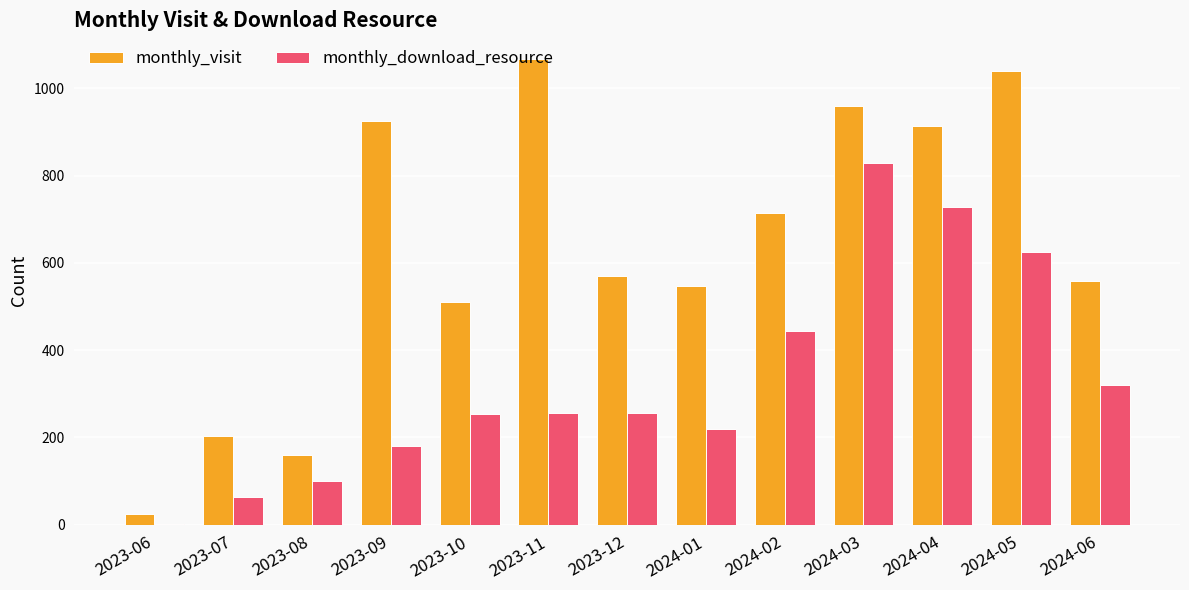

What is the maximum value for monthly_visit?

1068